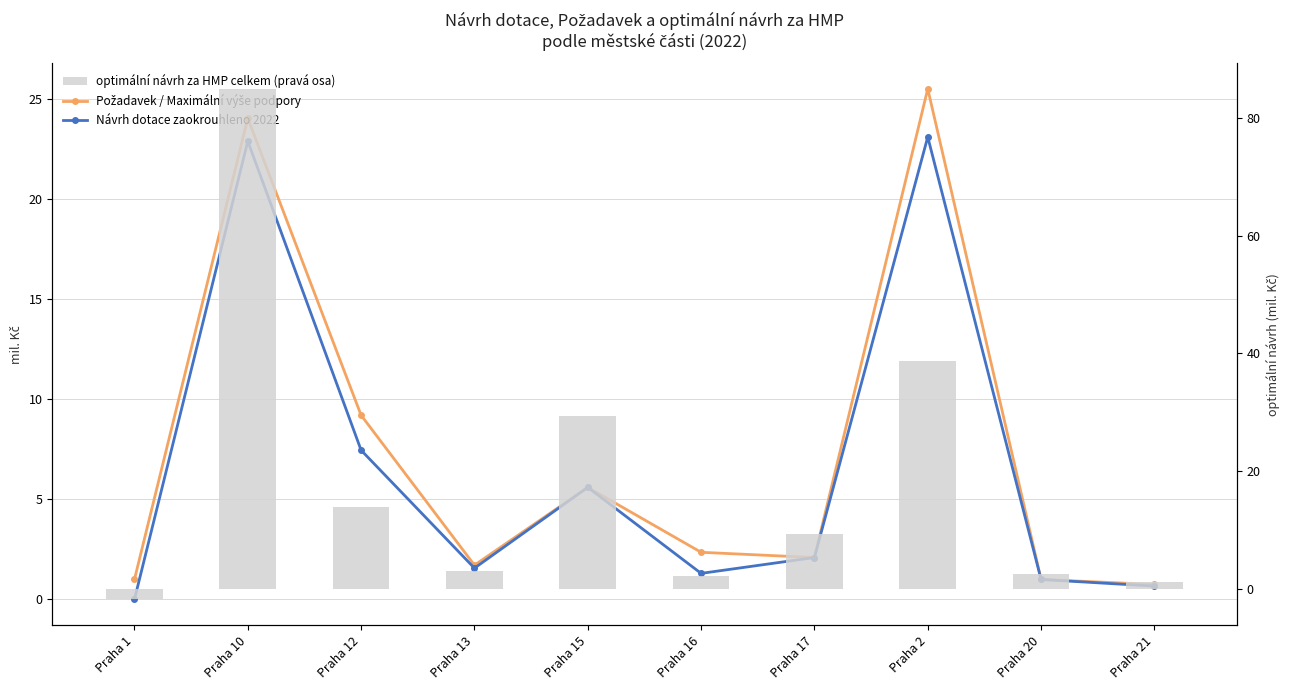

Read the Návrh dotace zaokrouhleno 2022 value at Praha 13.

1.6